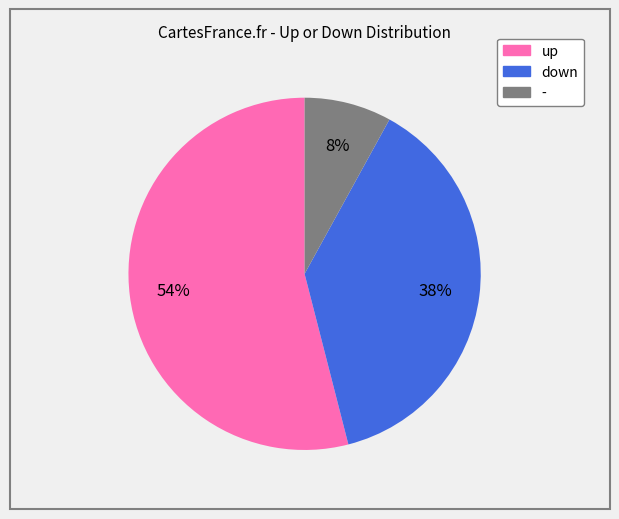

Between down and up, which is larger?

up